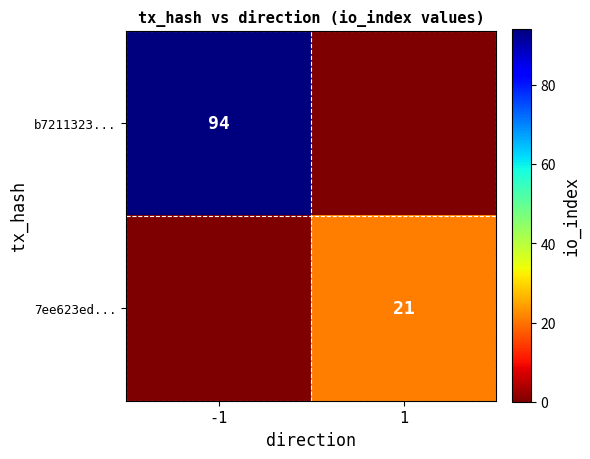

At which category is the sum across all series the highest?

-1